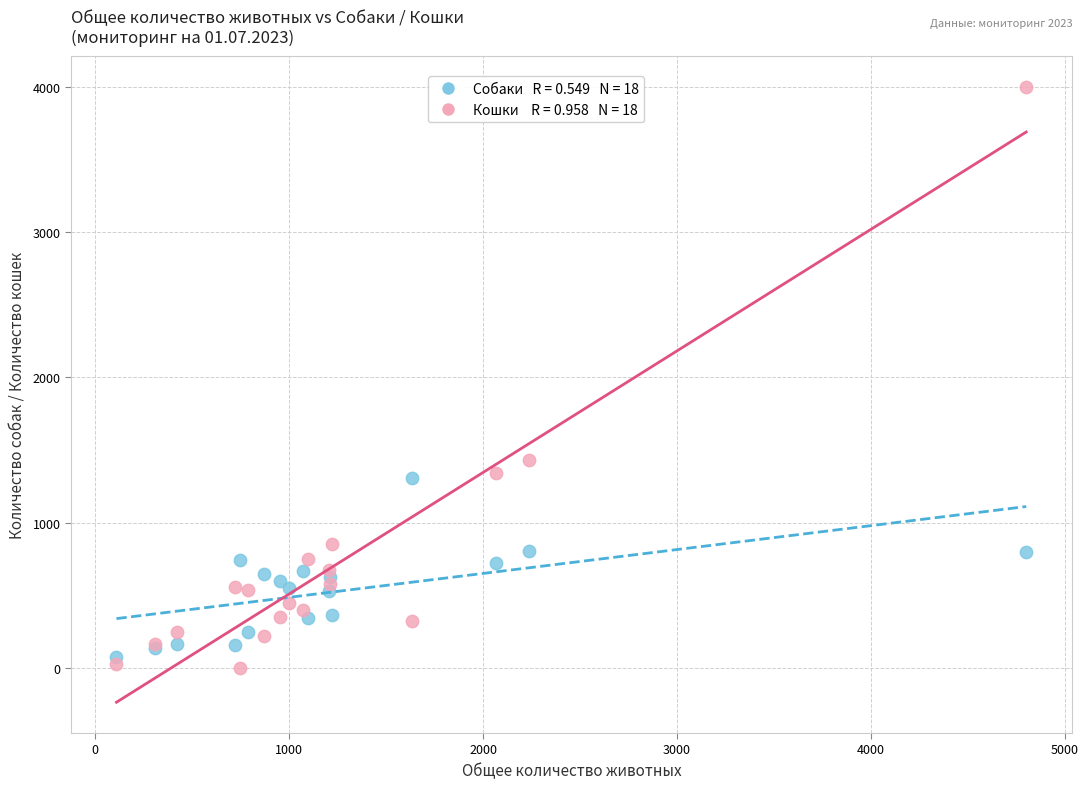

Across all series, what Y value is closest to 2000?

1429